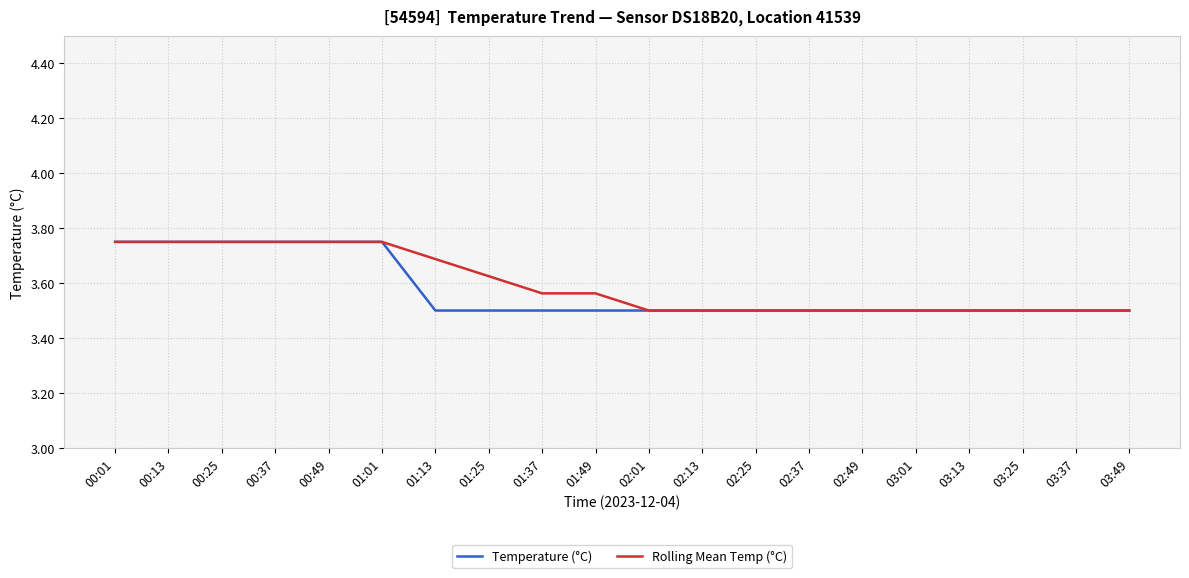

The Rolling Mean Temp (°C) series shows 0.9 at 02:37. True or false?

False